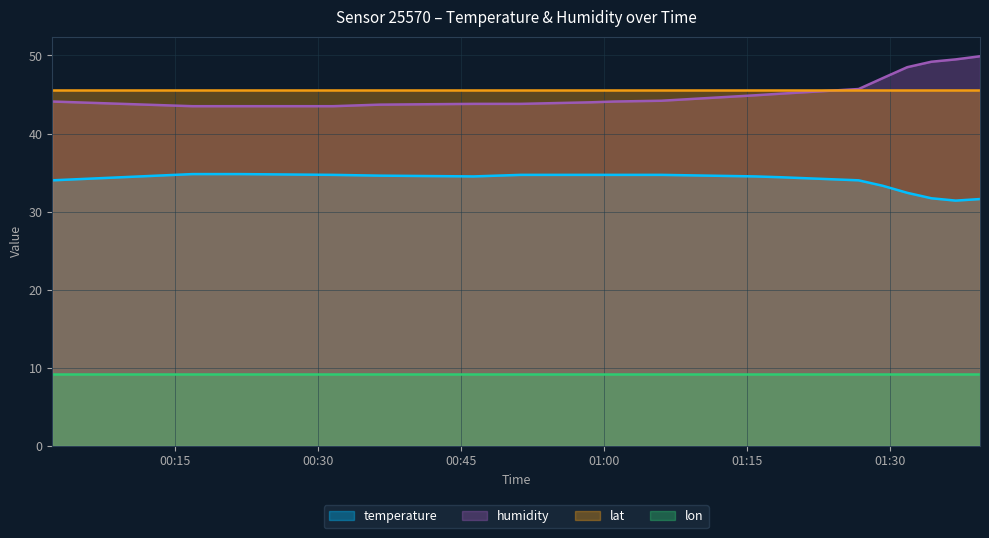

At which category does temperature reach its first local valley?

2022-08-02T00:46:18